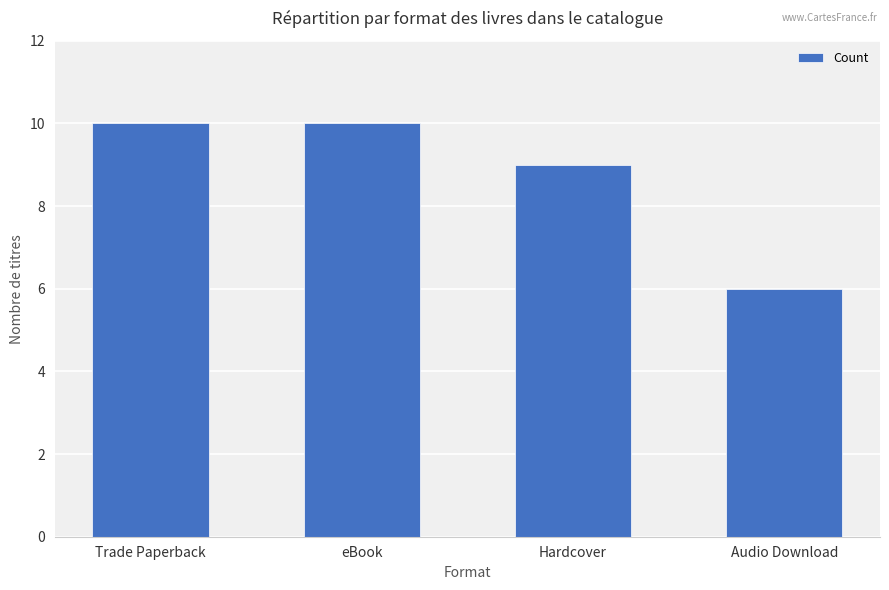

What is the difference between the maximum and minimum values?

4